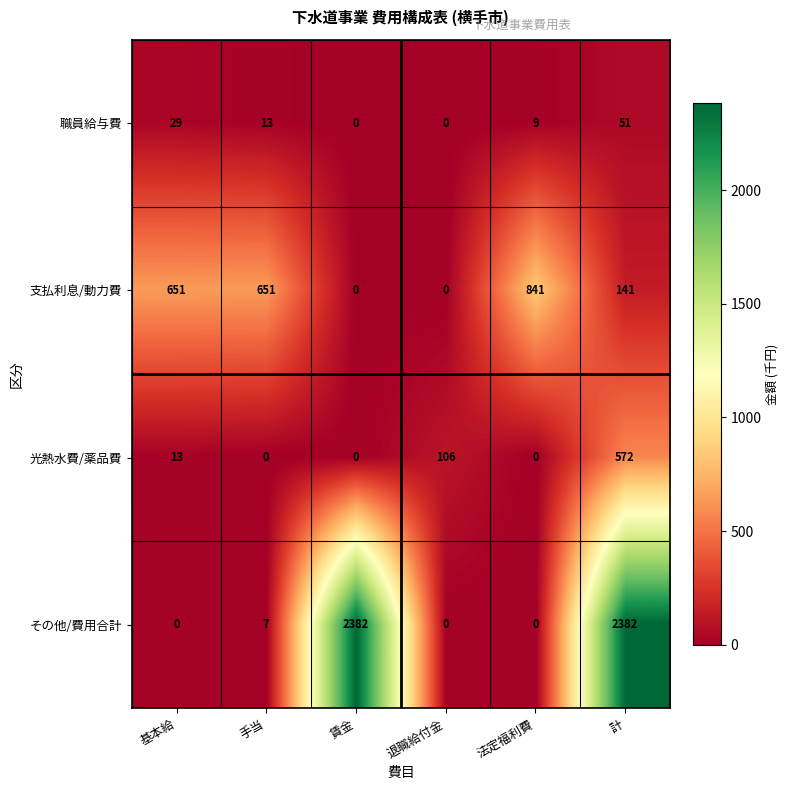

Rank the series by their maximum value, from lowest to highest.

職員給与費, 光熱水費/薬品費, 支払利息/動力費, その他/費用合計